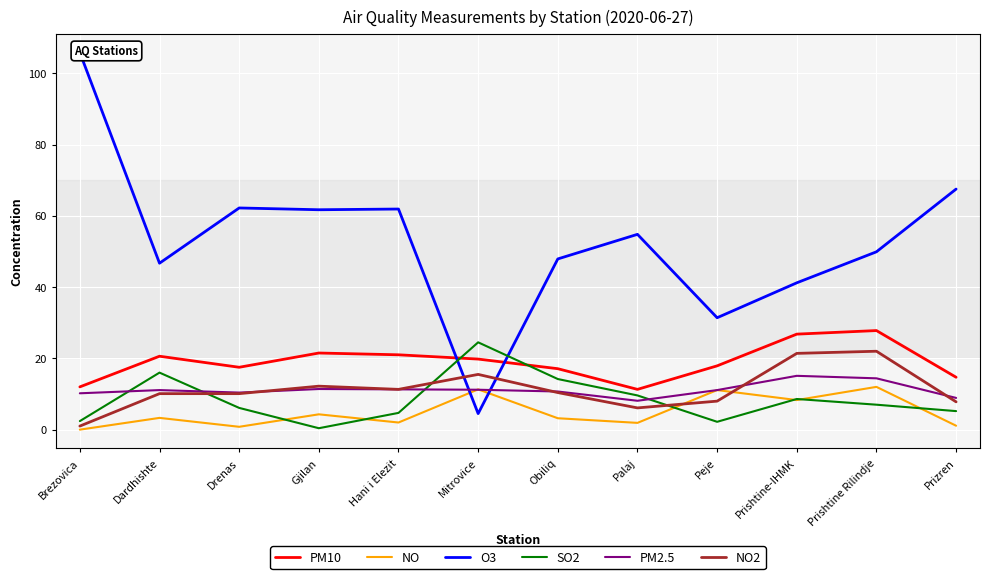

True or false: PM2.5 has a value of 8.9 at Prizren.

True